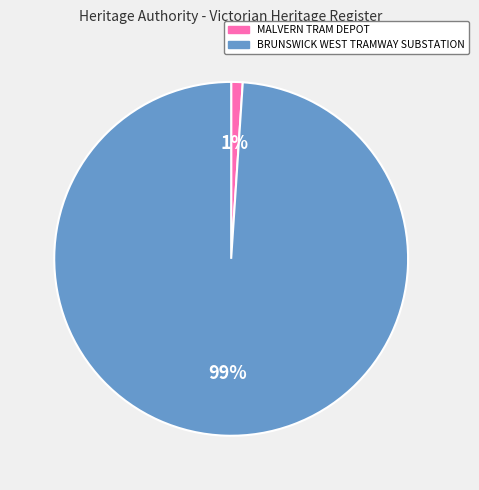

Which category has the biggest portion of the pie?

BRUNSWICK WEST TRAMWAY SUBSTATION